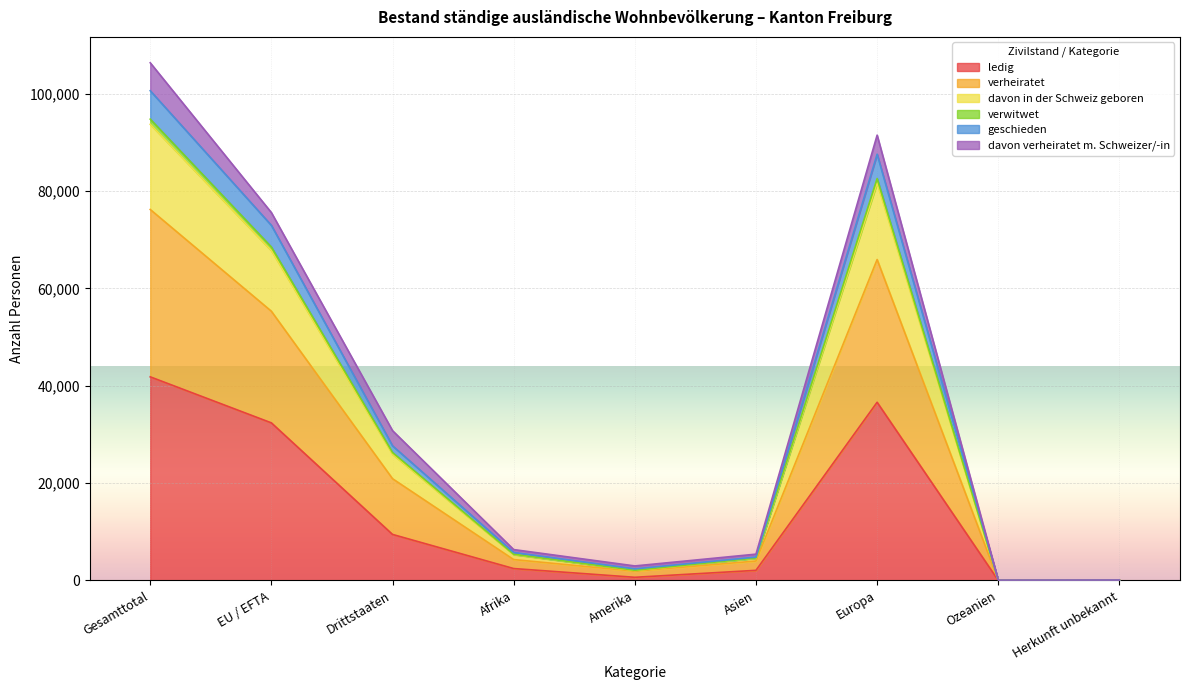

At which category is the sum across all series the highest?

Gesamttotal